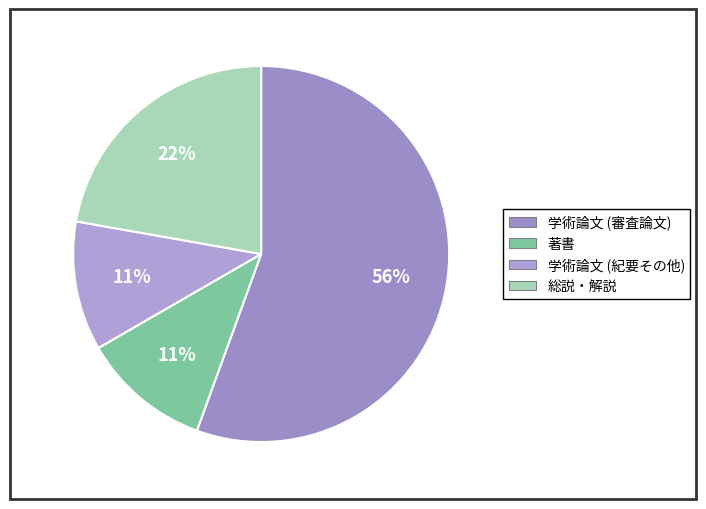

Count the number of slices in the pie.

4